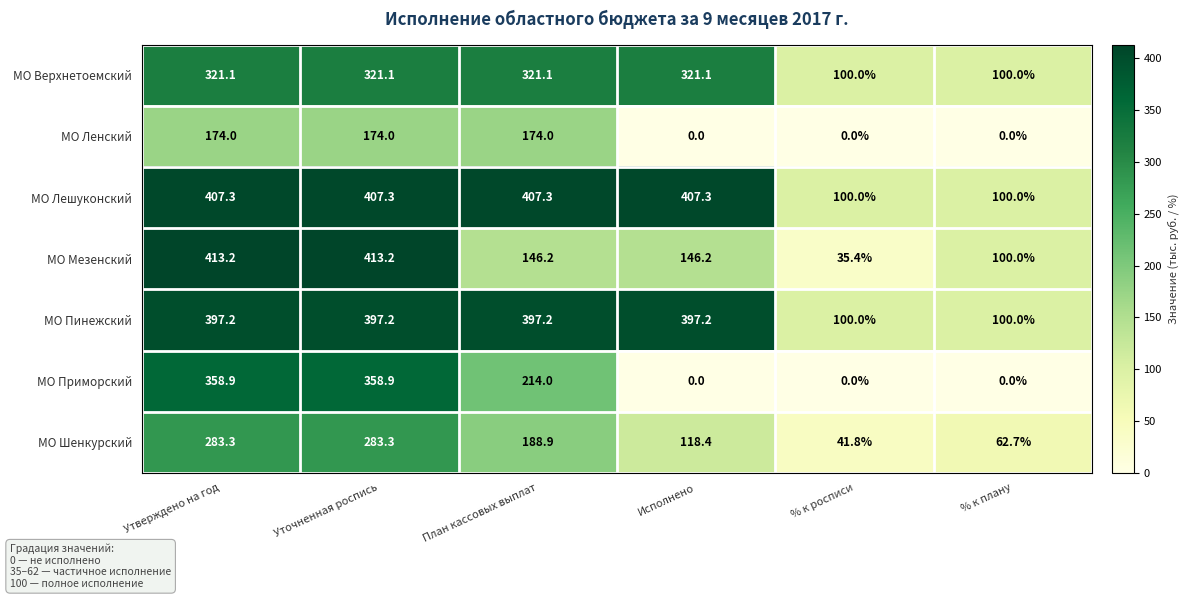

Which series has the largest total across all categories?

МО Лешуконский